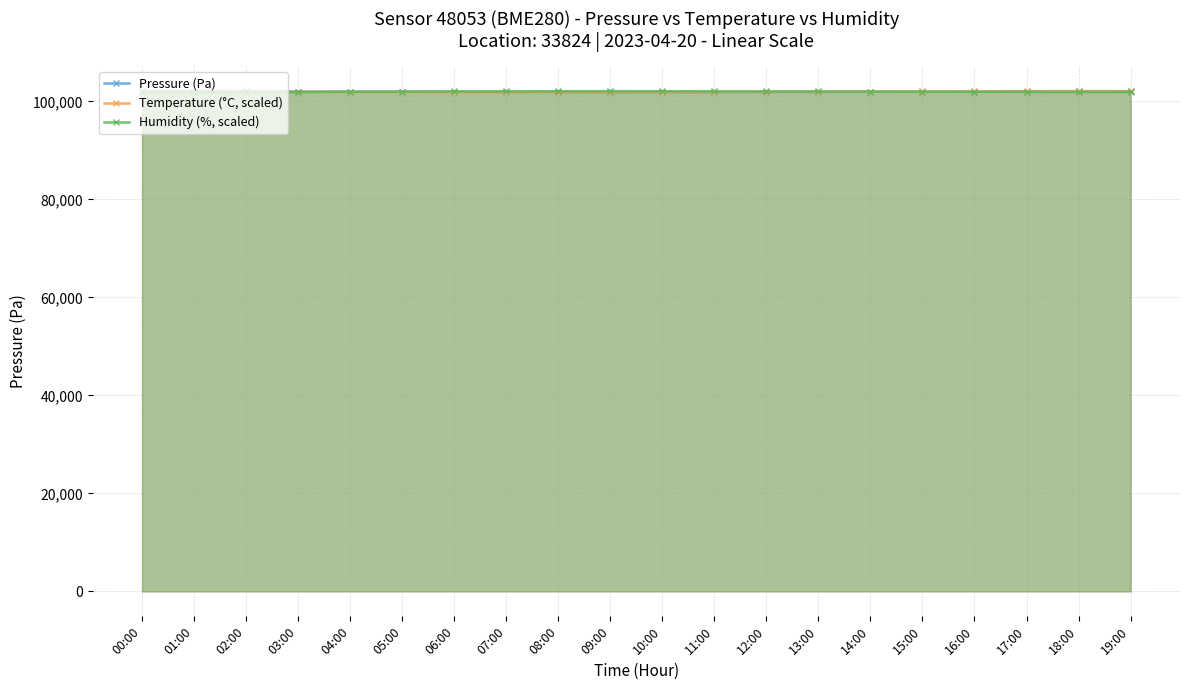

What is the maximum value for Humidity (%, scaled)?

102094.2